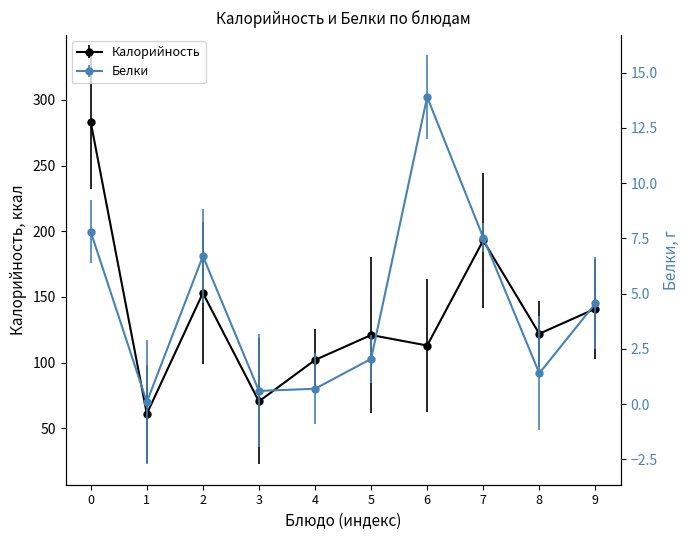

True or false: Калорийность and Белки cross at least once.

False